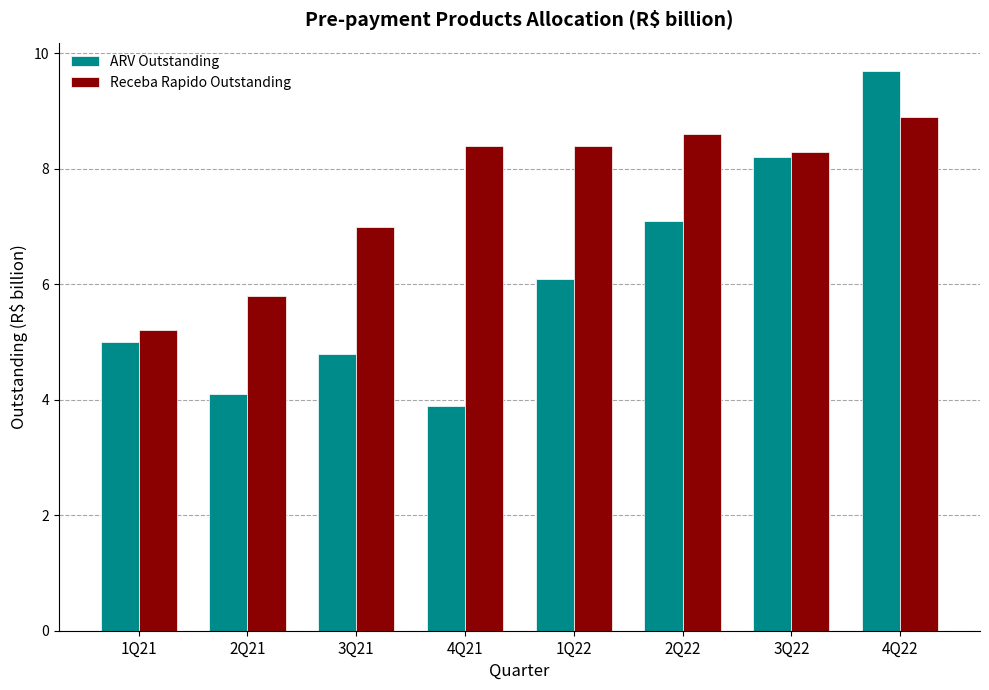

What is the maximum value for Receba Rapido Outstanding?

8.9